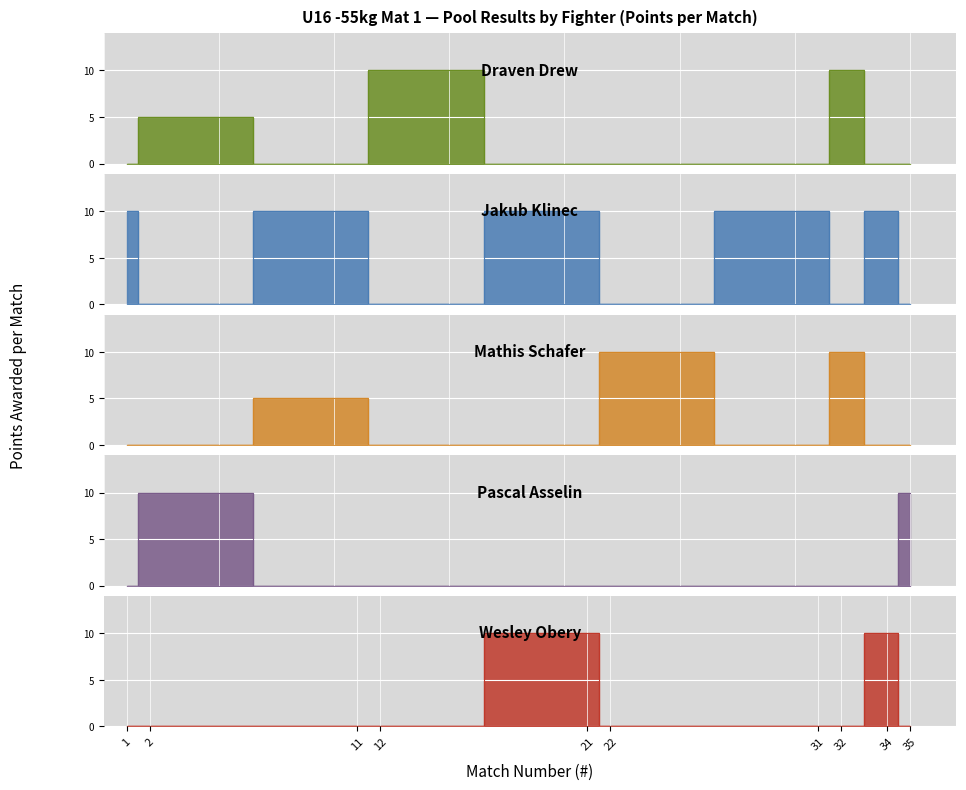

At which label does Jakub Klinec reach its peak?

1